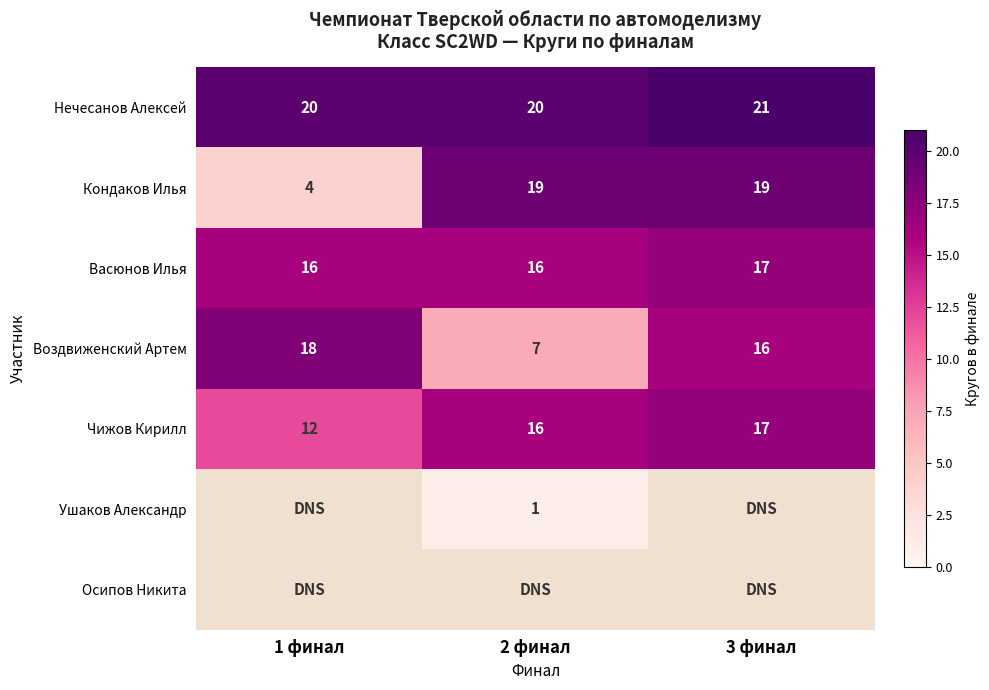

What is the highest value of the Кондаков Илья series?

19